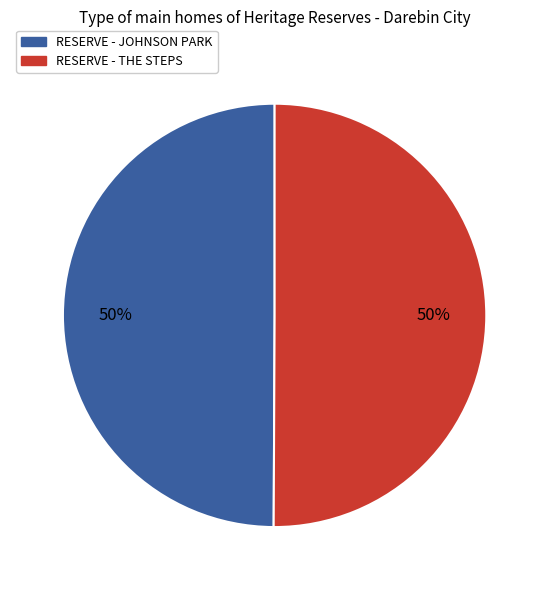

To the nearest percent, what is the combined percentage of RESERVE - THE STEPS and RESERVE - JOHNSON PARK?

100%